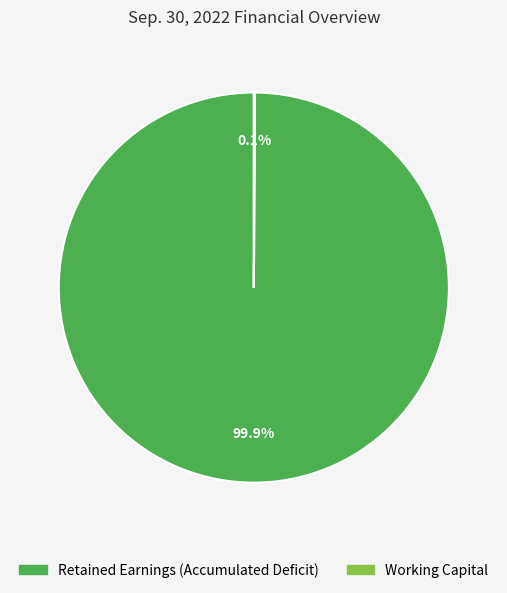

What is the largest slice in the pie chart?

Retained Earnings (Accumulated Deficit)